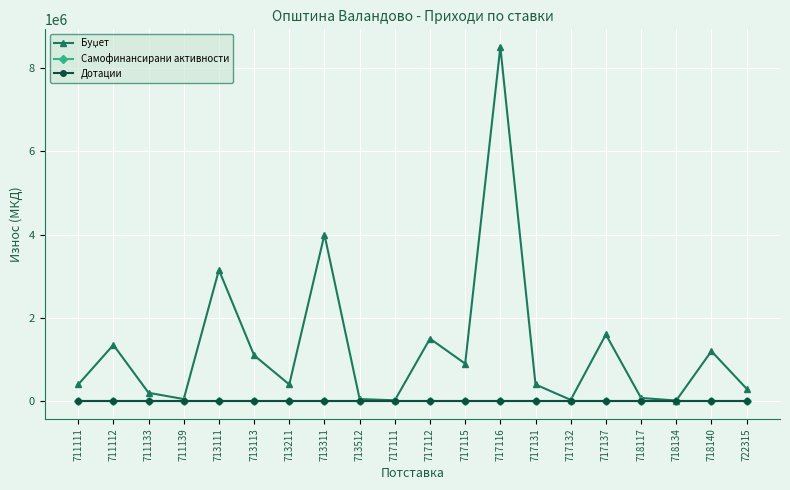

Reading right to left, what are all the values shown in this chart?

Буџет: 300000	1200000	15000	76000	1600000	30000	400000	8500000	900000	1500000	20000	50000	4000000	400000	1100000	3150000	50000	200000	1350000	400000
Самофинансирани активности: 0	0	0	0	0	0	0	0	0	0	0	0	0	0	0	0	0	0	0	0
Дотации: 0	0	0	0	0	0	0	0	0	0	0	0	0	0	0	0	0	0	0	0